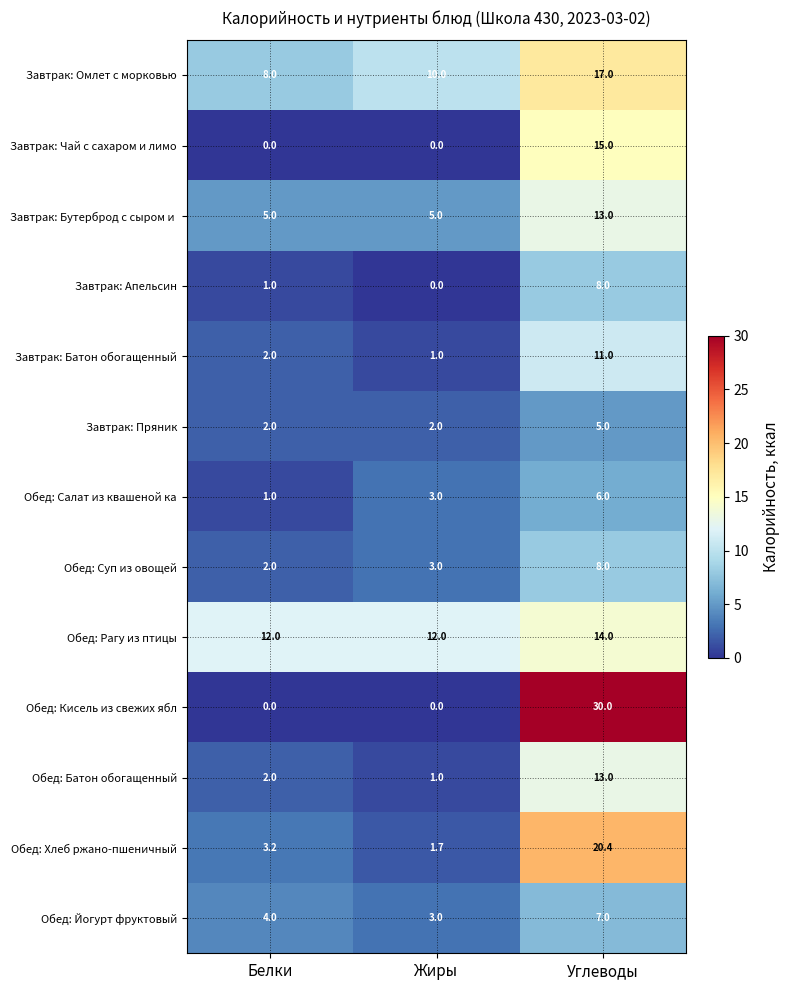

The value of Обед: Йогурт фруктовый at Жиры is 1.2. True or false?

False